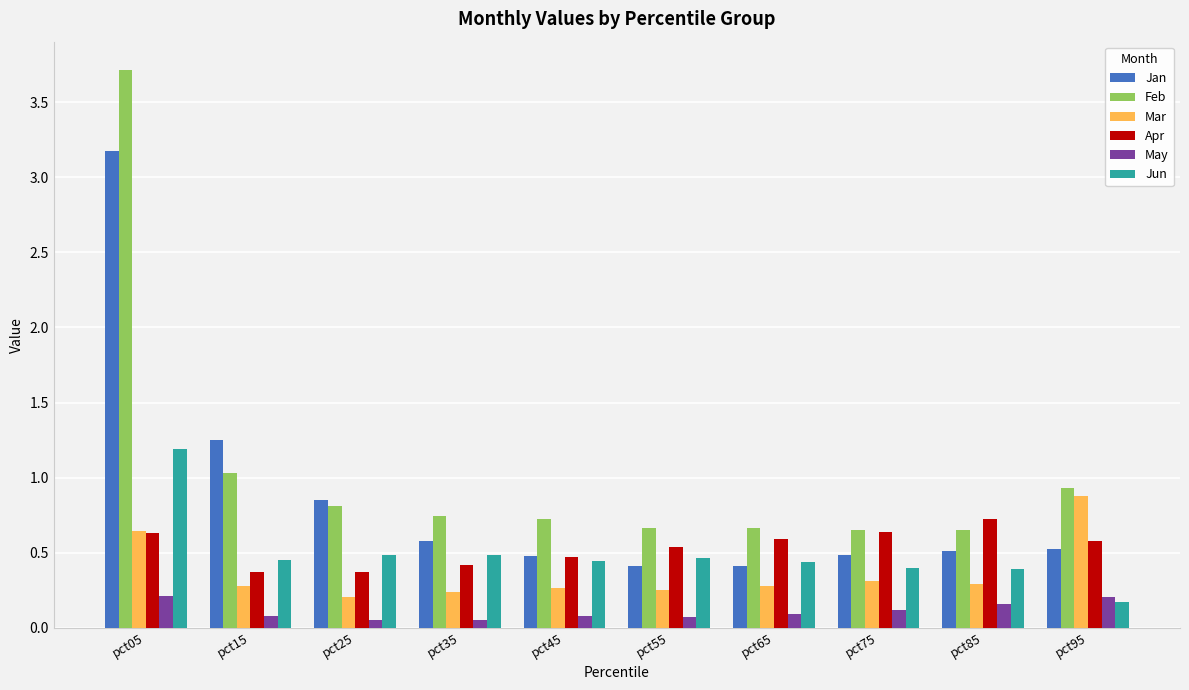

What is the difference between the Jun values at pct05 and pct85?

0.8